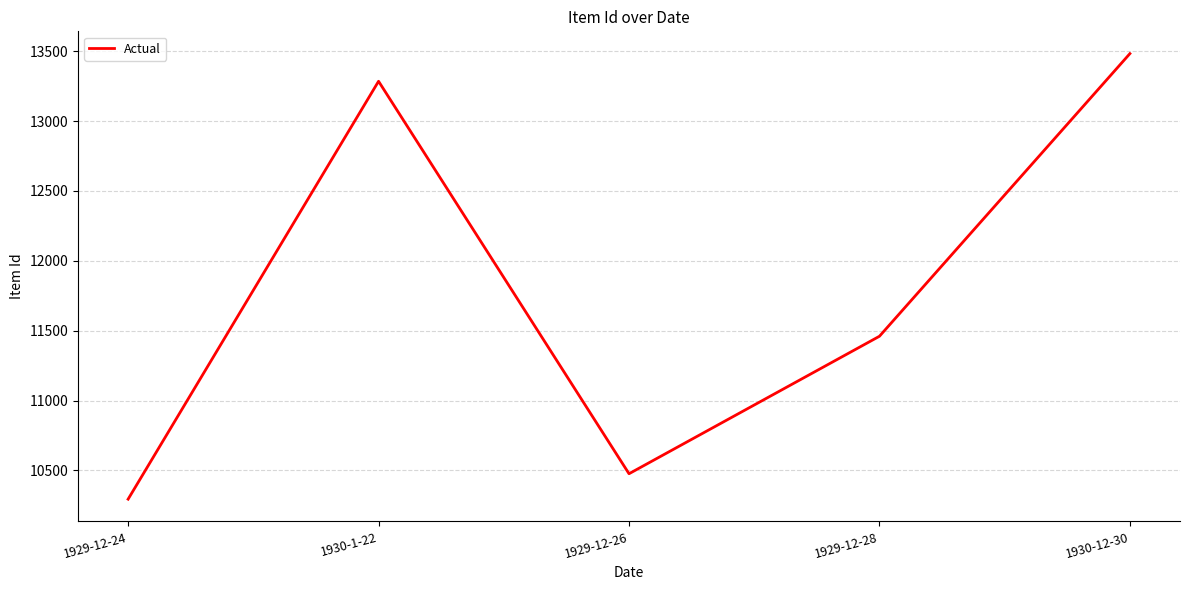

At which category does the data reach its first local peak?

1930-1-22